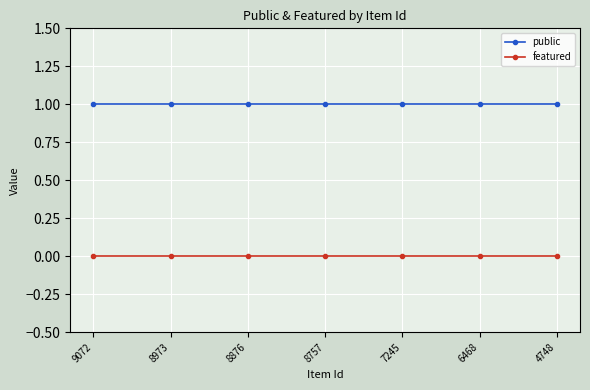

Reading right to left, transcribe all the data shown in this chart.

public: 1	1	1	1	1	1	1
featured: 0	0	0	0	0	0	0